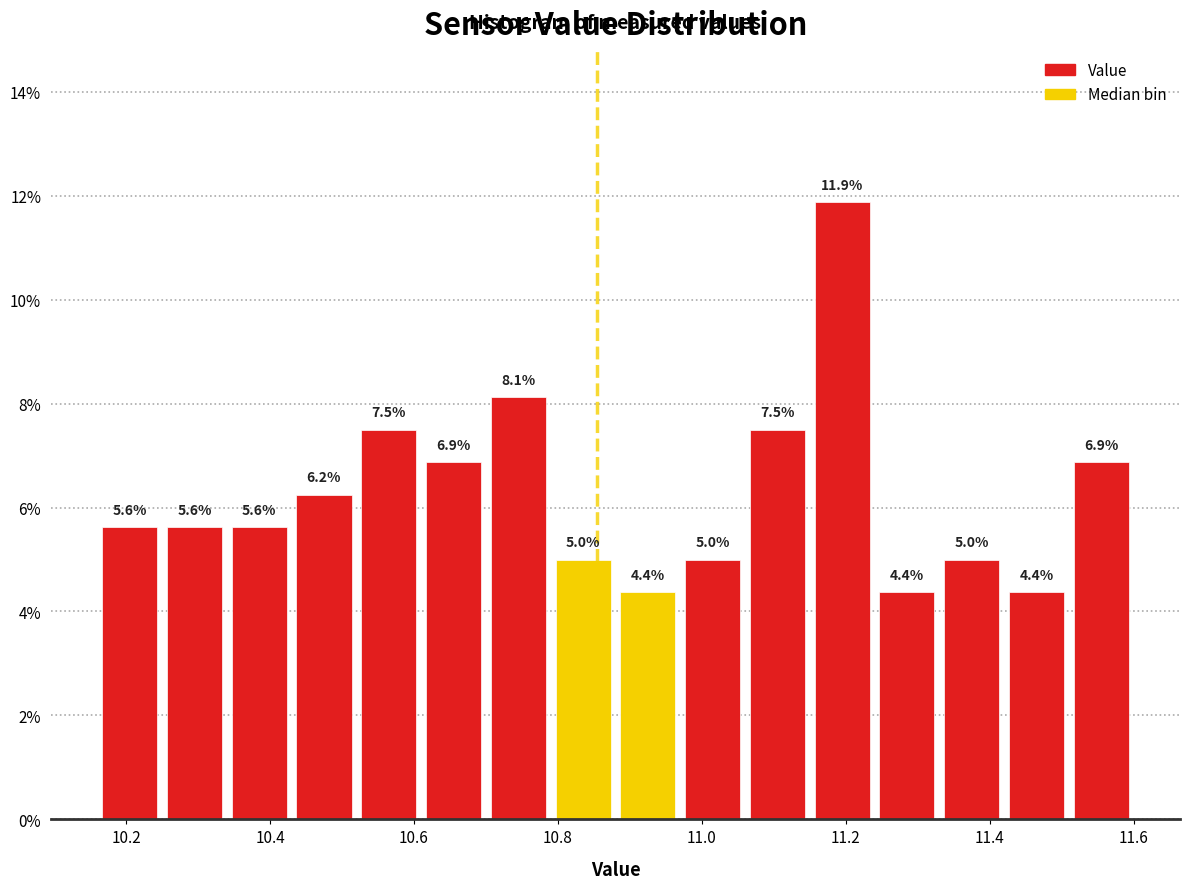

Reading left to right, transcribe this chart: for each bar, give the range it covers on the x-axis and its height. The bar edges are not printed on the chart, so give them approximately, as read against the axis.

10.16 to 10.25: 5.6
10.25 to 10.34: 5.6
10.34 to 10.43: 5.6
10.43 to 10.52: 6.2
10.52 to 10.61: 7.5
10.61 to 10.70: 6.9
10.70 to 10.79: 8.1
10.79 to 10.88: 5.0
10.88 to 10.97: 4.4
10.97 to 11.06: 5.0
11.06 to 11.15: 7.5
11.15 to 11.24: 11.9
11.24 to 11.33: 4.4
11.33 to 11.42: 5.0
11.42 to 11.51: 4.4
11.51 to 11.60: 6.9